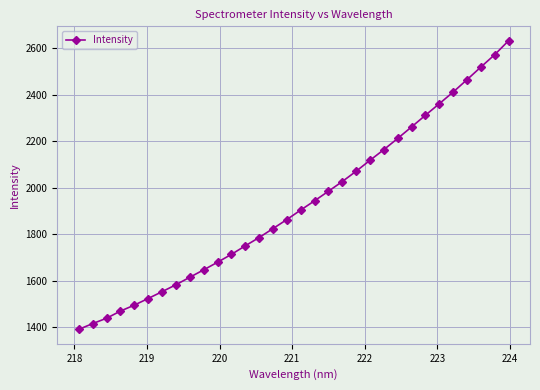

What is the value of the 12th point from the left?

1712.6